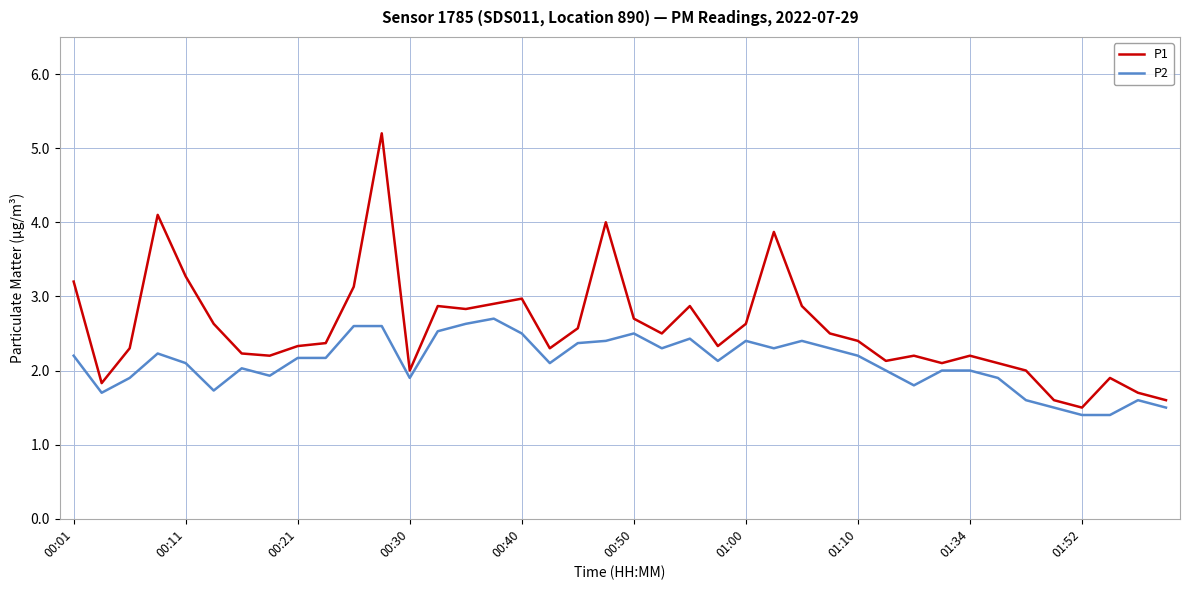

Rank the series by their average value, from highest to lowest.

P1, P2